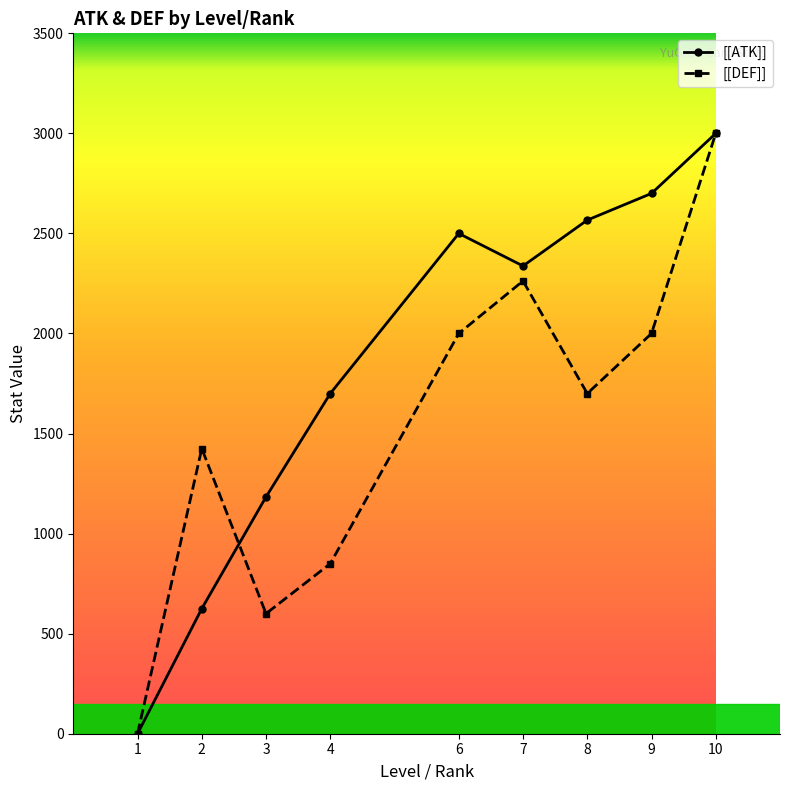

What are all the series names shown in the legend?

[[ATK]], [[DEF]]